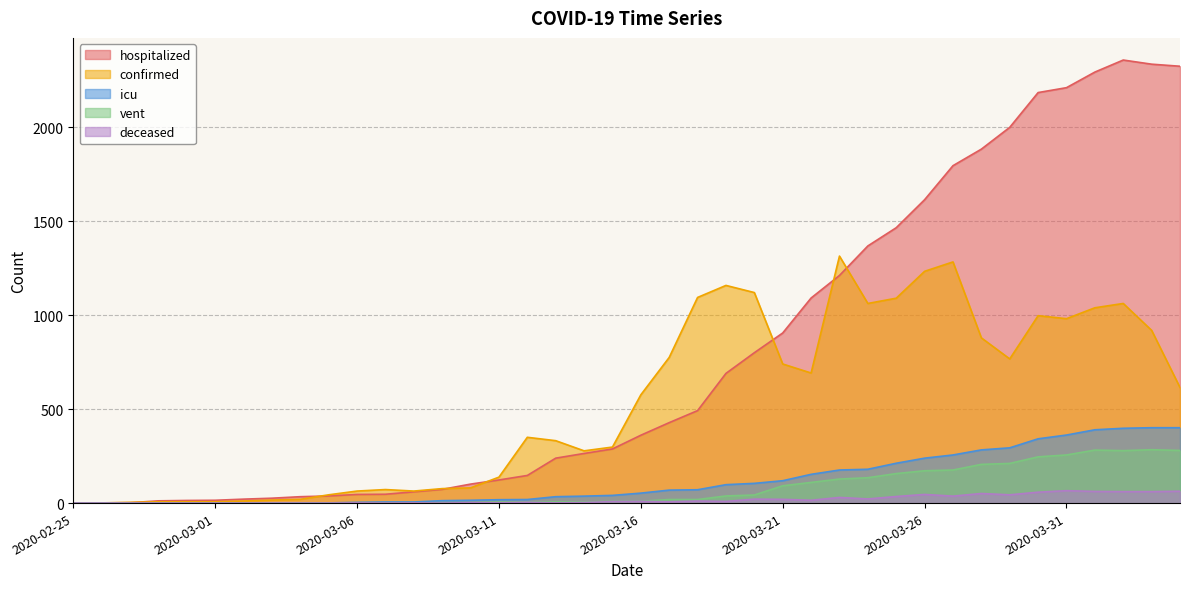

True or false: hospitalized and deceased intersect in this chart.

False